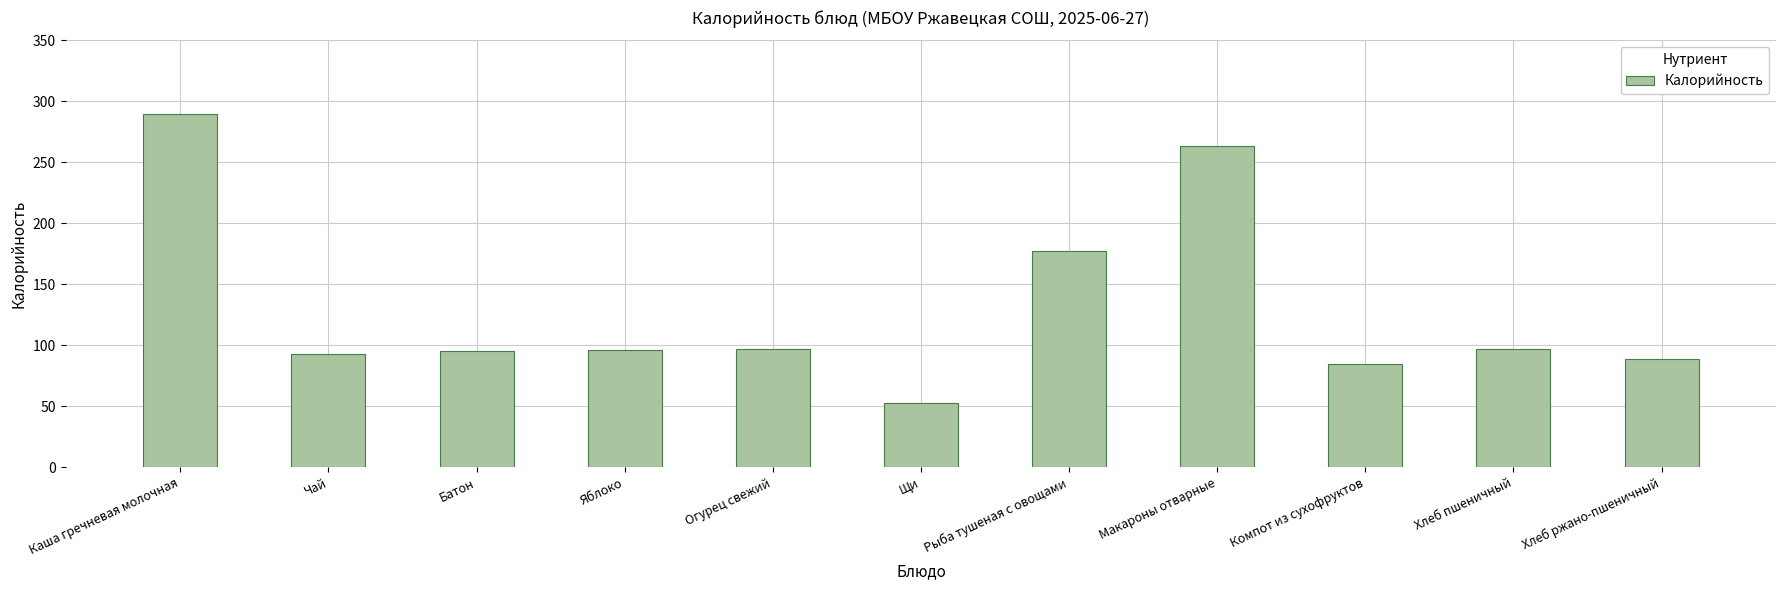

What is the difference between the maximum and minimum values?

237.1